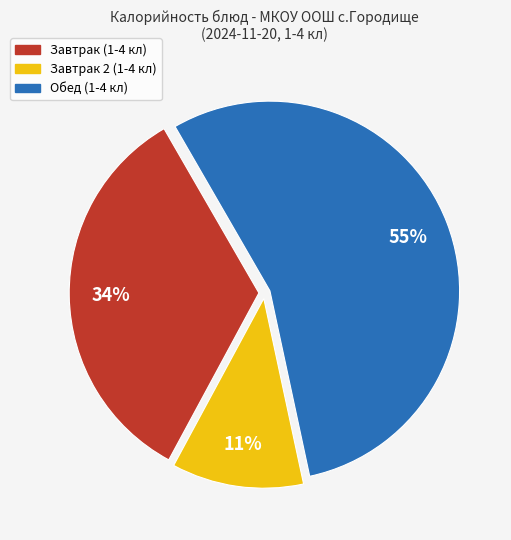

How many slices are in this pie chart?

3